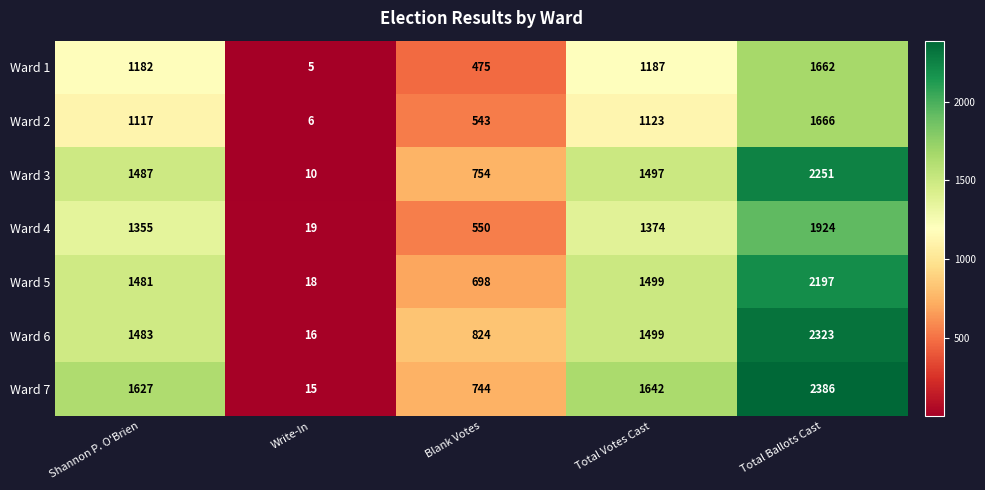

Rank the series at Shannon P. O'Brien from highest to lowest value.

Ward 7, Ward 3, Ward 6, Ward 5, Ward 4, Ward 1, Ward 2